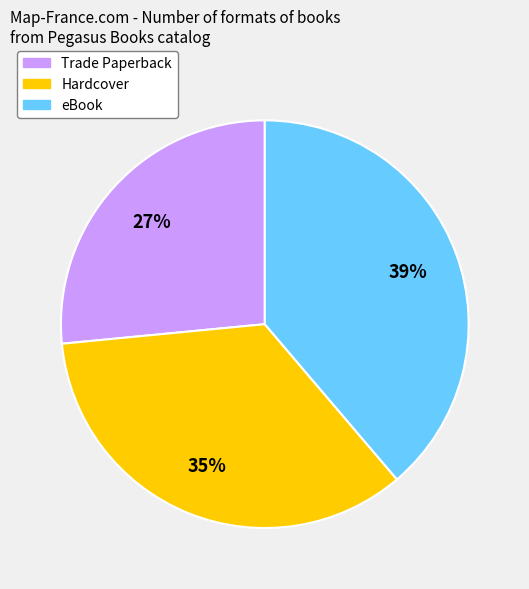

Do Trade Paperback and Hardcover together represent more than half of the pie?

Yes